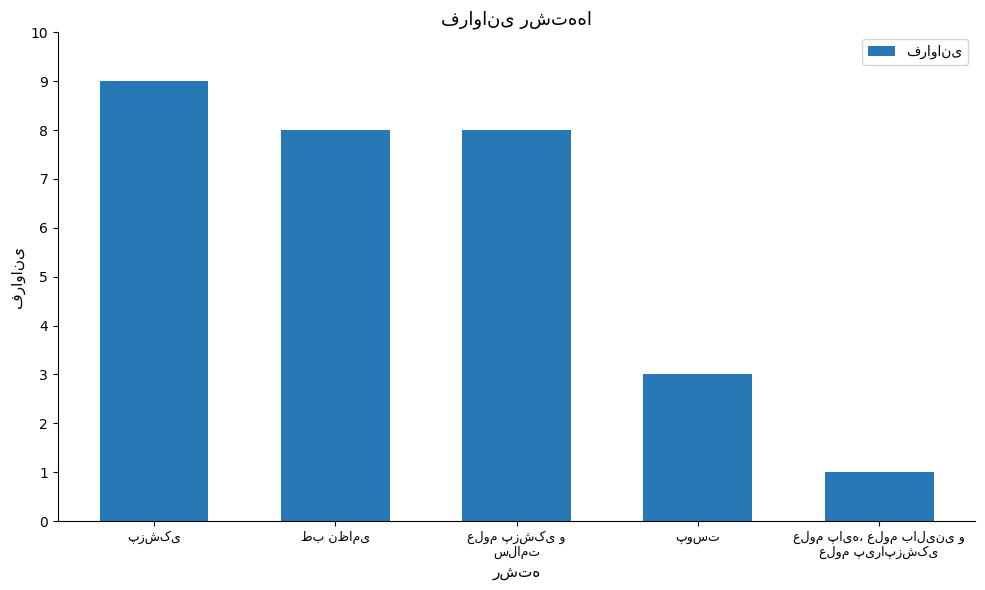

How many data points are less than 8?

2